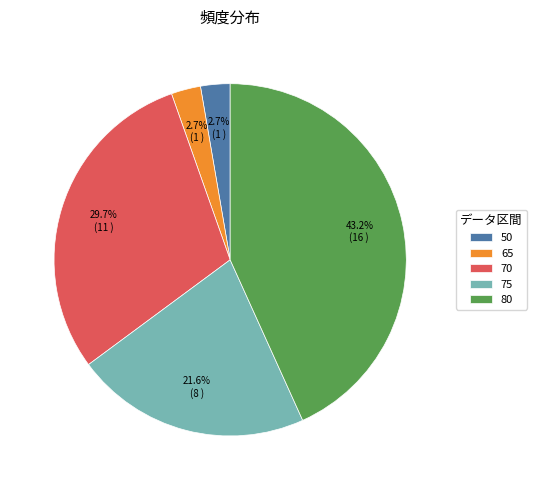

Which category has the biggest portion of the pie?

80